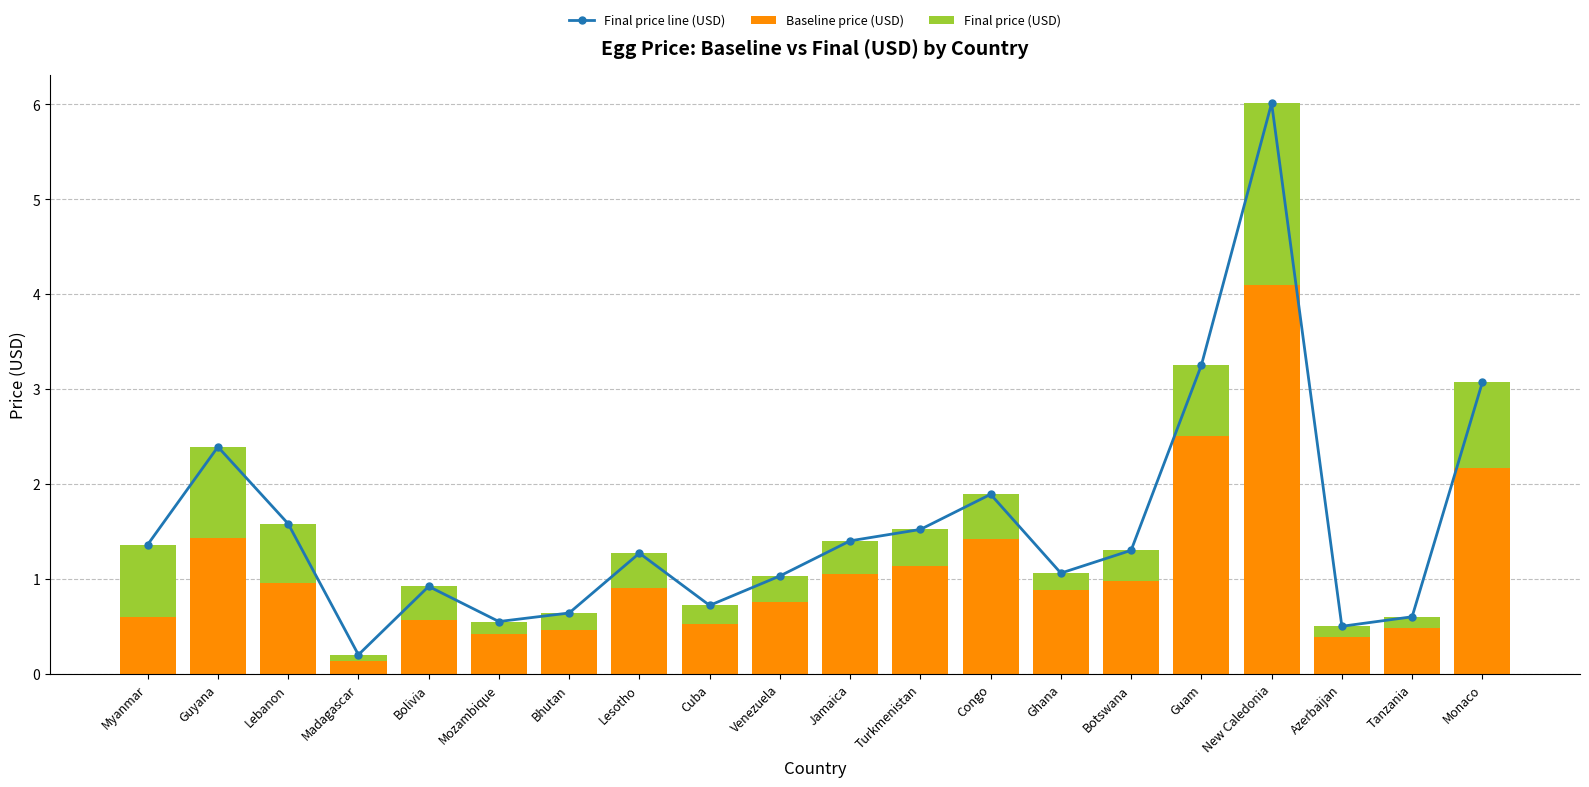

What is the greatest value displayed?

6.0